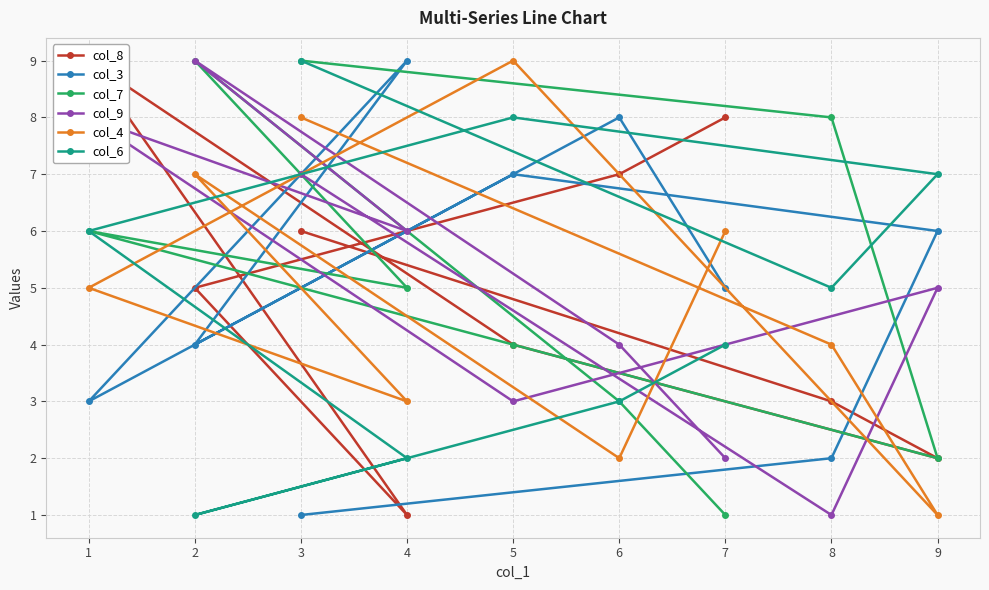

What is the minimum value for col_6?

1